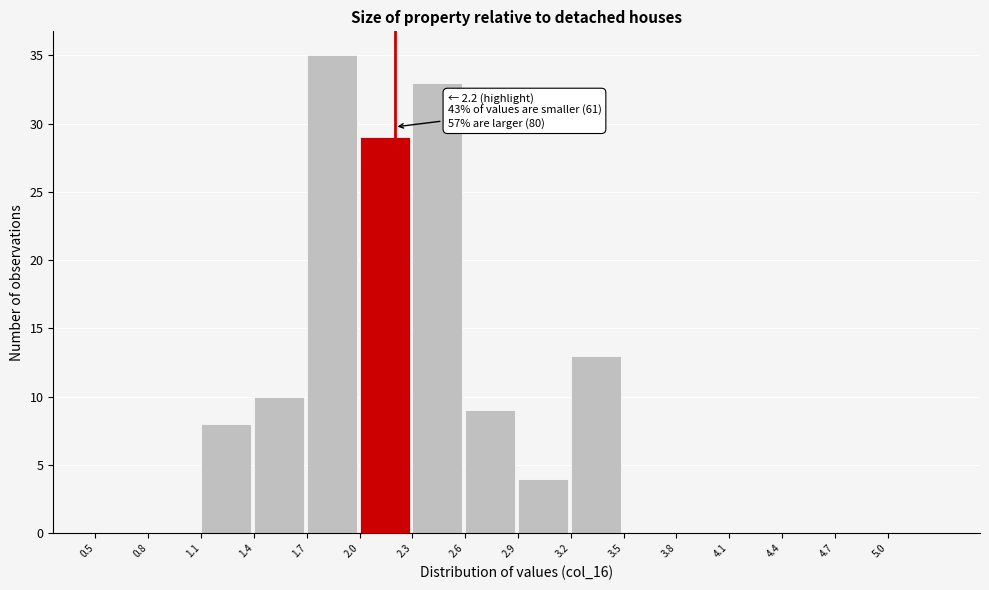

Which range on the x-axis has the tallest bar?

1.7 to 2.0